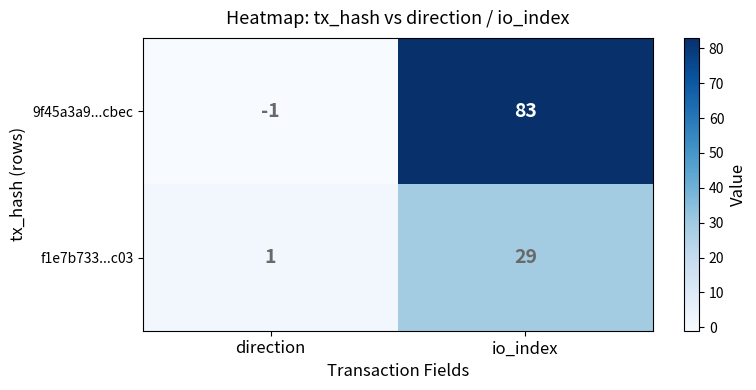

What is the sum of the f1e7b733...c03 values at direction and io_index?

30